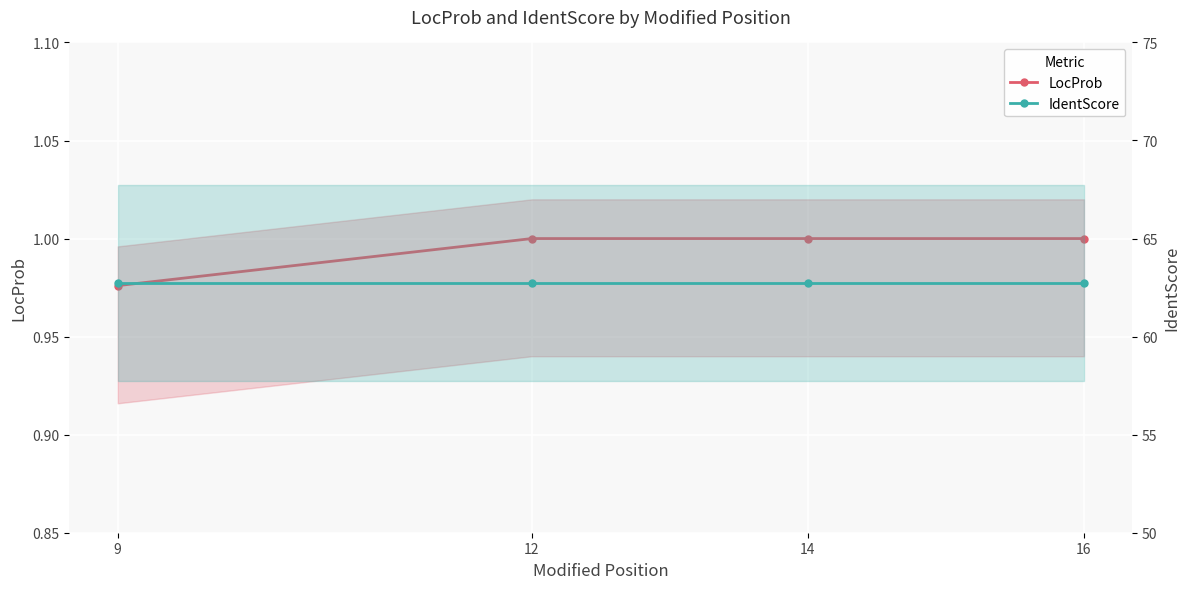

True or false: LocProb and IdentScore intersect in this chart.

False